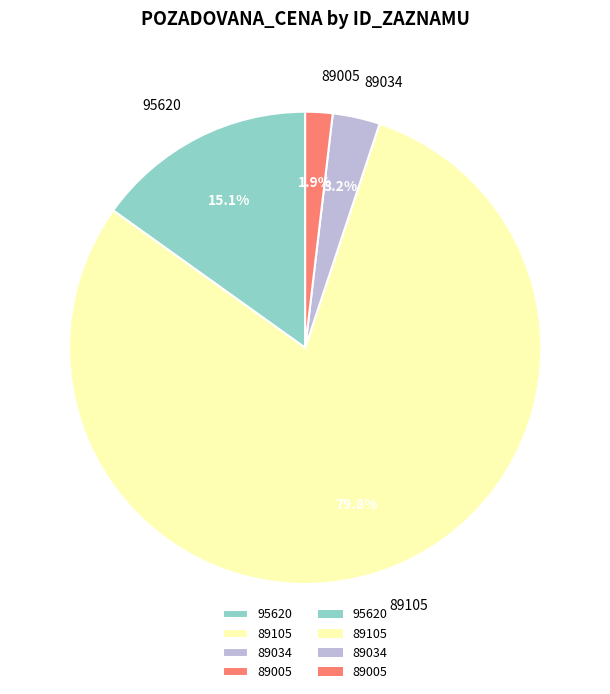

Is the sum of 89105 and 89005 greater than half?

Yes